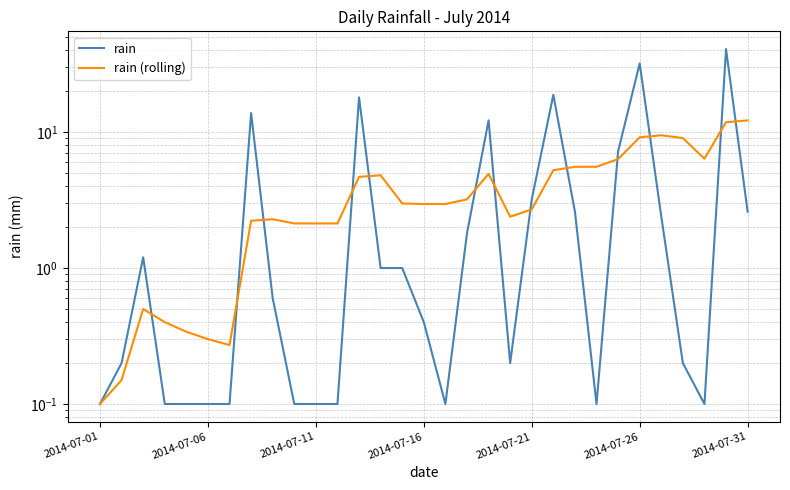

Reading right to left, transcribe all the data shown in this chart.

rain: 2.6	40.8	0.1	0.2	2.4	32.0	7.2	0.1	2.6	18.8	3.2	0.2	12.2	1.8	0.1	0.4	1.0	1.0	18.0	0.1	0.1	0.1	0.6	13.8	0.1	0.1	0.1	0.1	1.2	0.2	0.1
rain (rolling): 12.2	11.8	6.4	9.0	9.5	9.2	6.3	5.6	5.6	5.2	2.7	2.4	4.9	3.2	3.0	3.0	3.0	4.8	4.7	2.1	2.1	2.1	2.3	2.2	0.3	0.3	0.3	0.4	0.5	0.2	0.1